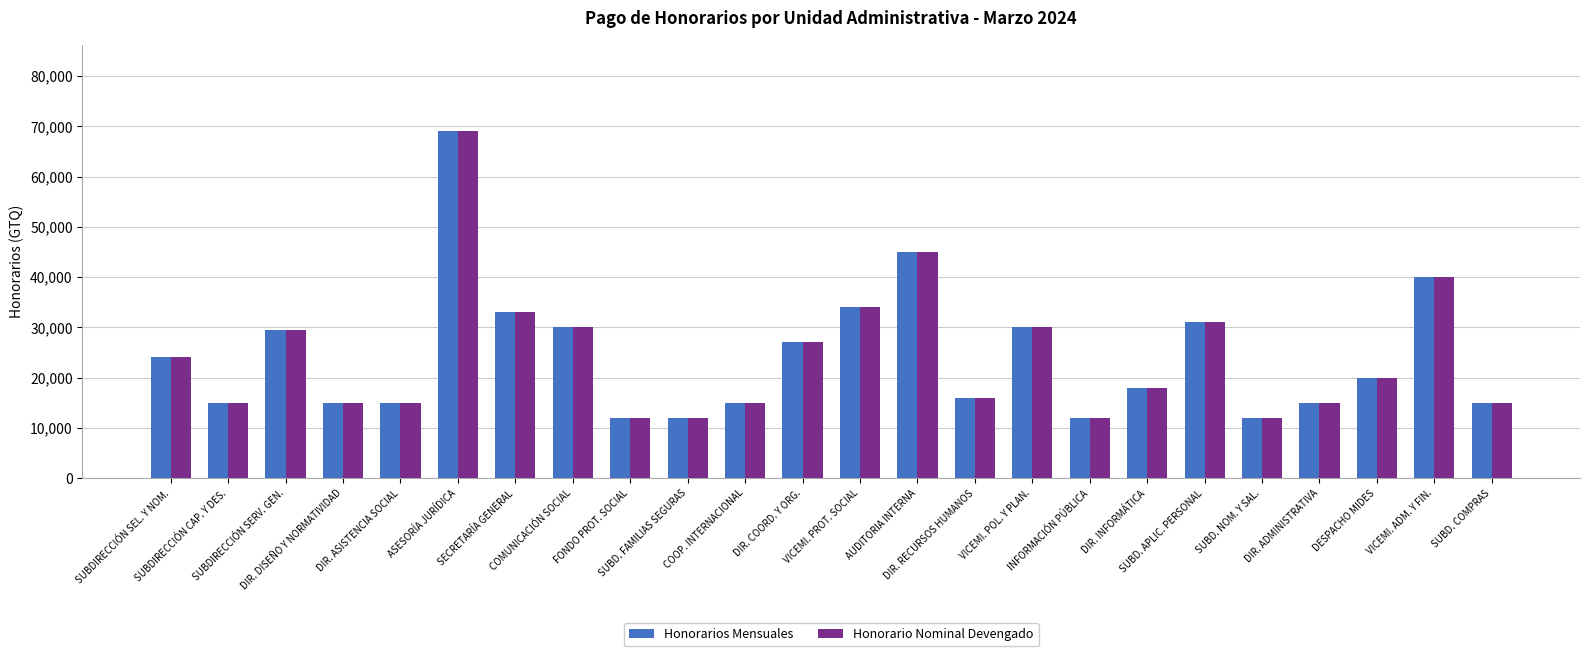

What is the average value of the Honorarios Mensuales series?

24354